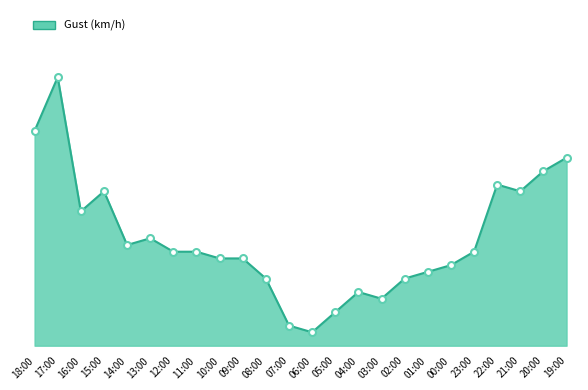

True or false: the data shows 24 at 14:00.

False